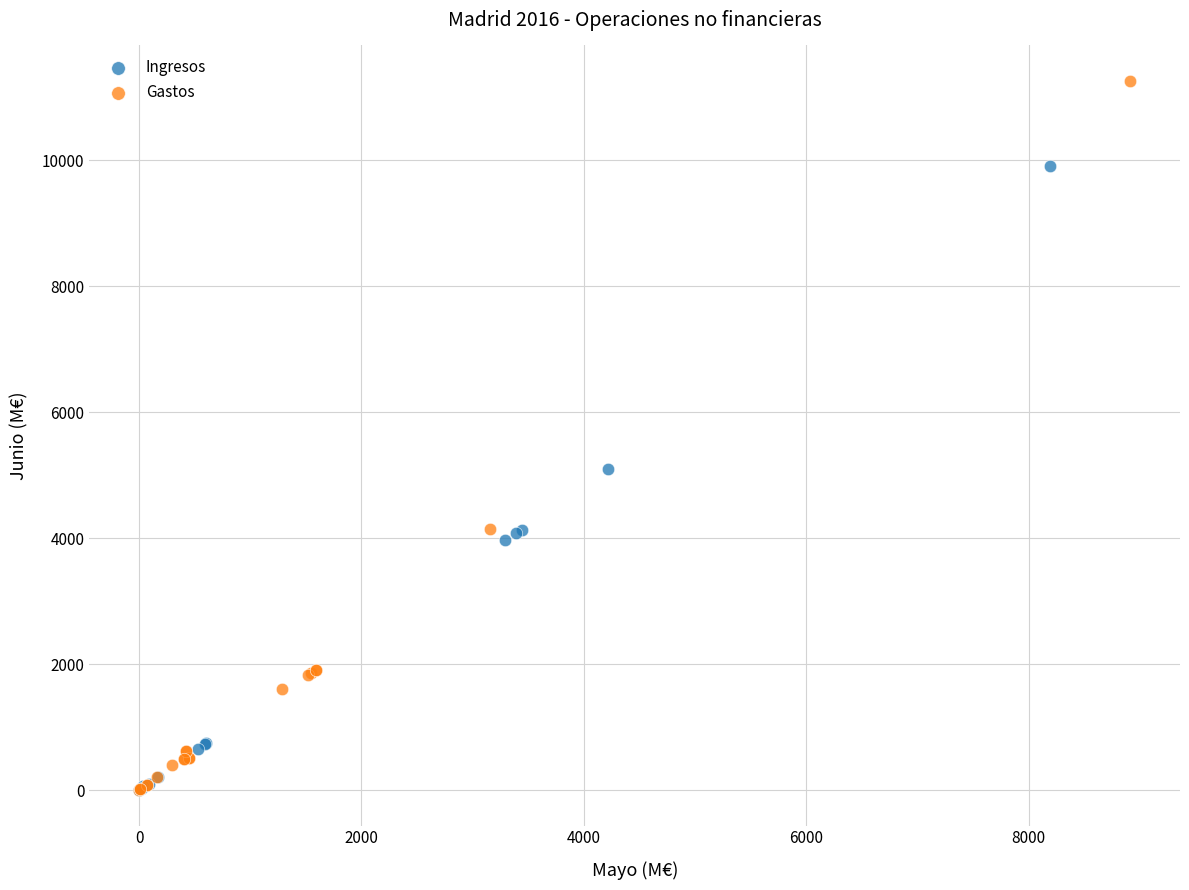

What are all the series names shown in the legend?

Ingresos, Gastos